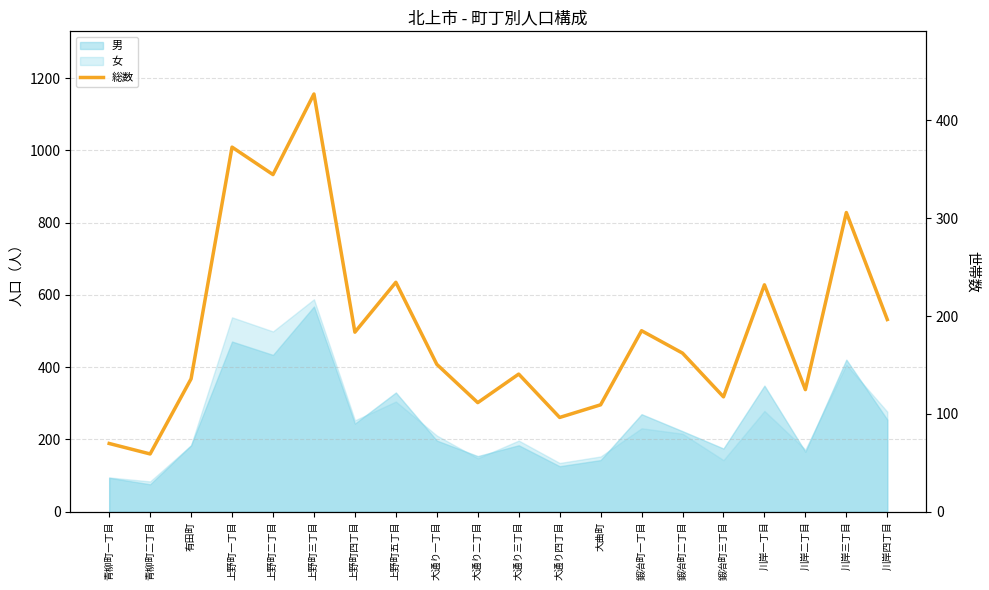

The chart shows a value of 104 at 大曲町. True or false?

False